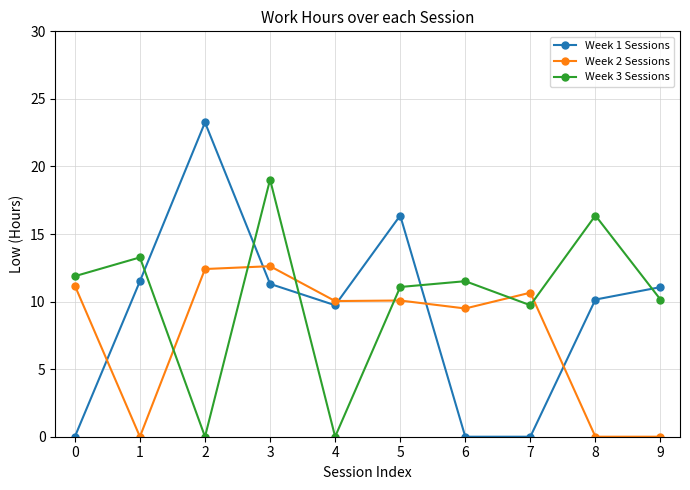

What is the spread (max minus min) of values at 3?

7.7